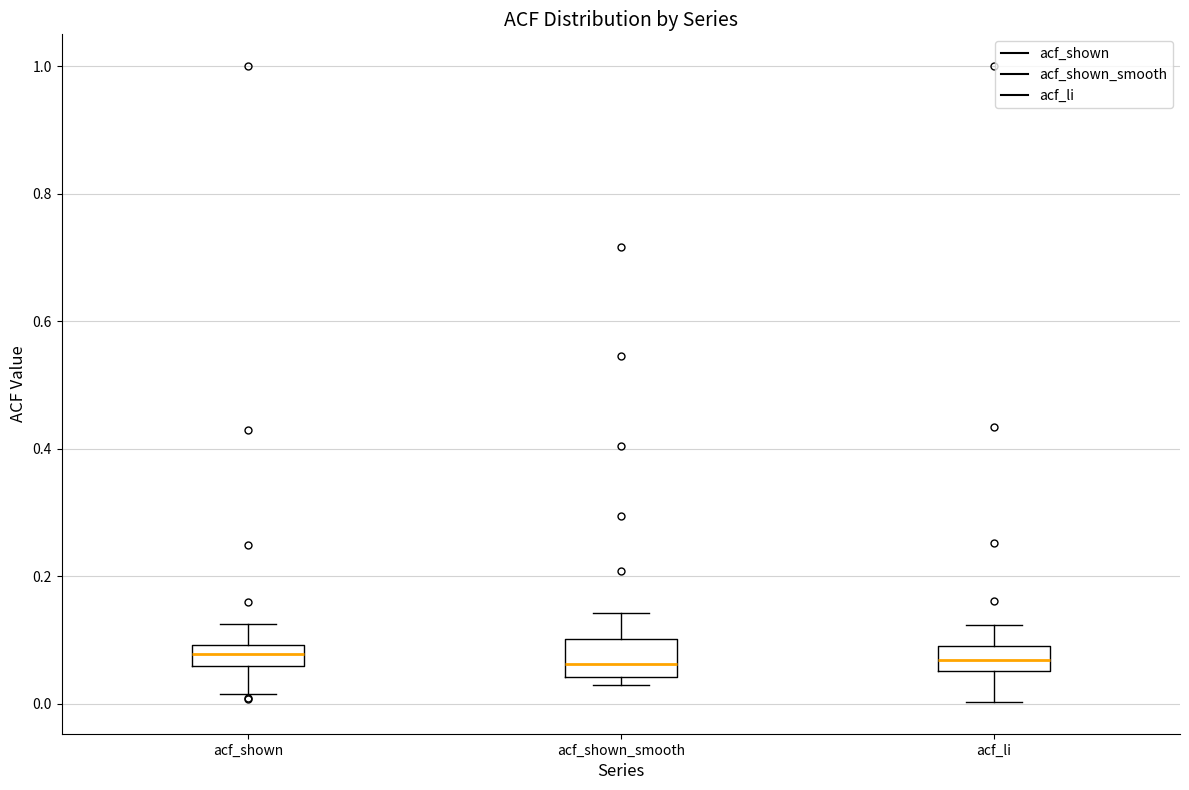

Which box is the tallest, from its lower edge to its upper edge?

acf_shown_smooth